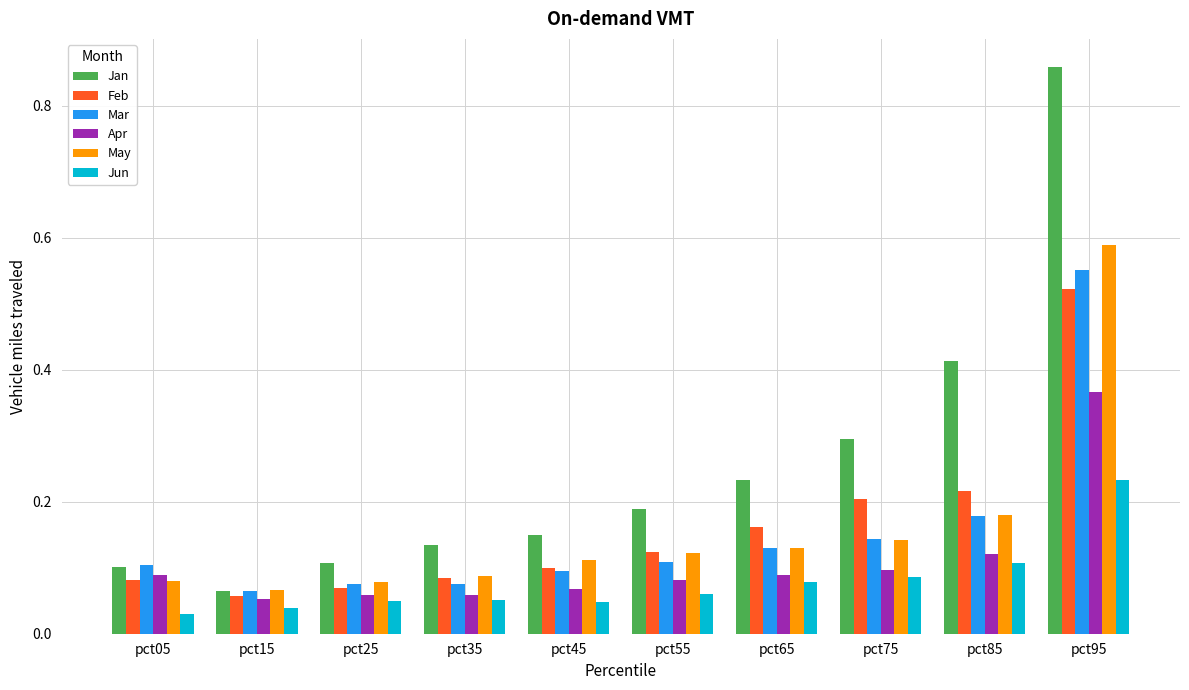

What is the sum of all Feb values?

1.6